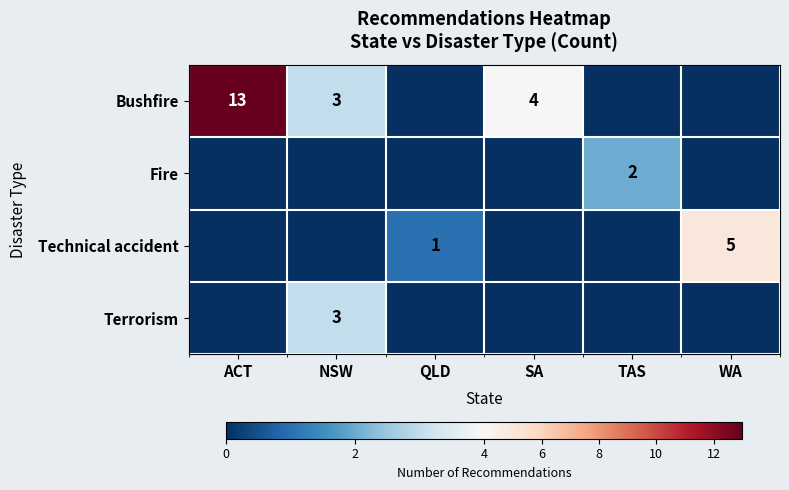

The Technical accident series shows 1 at QLD. True or false?

True